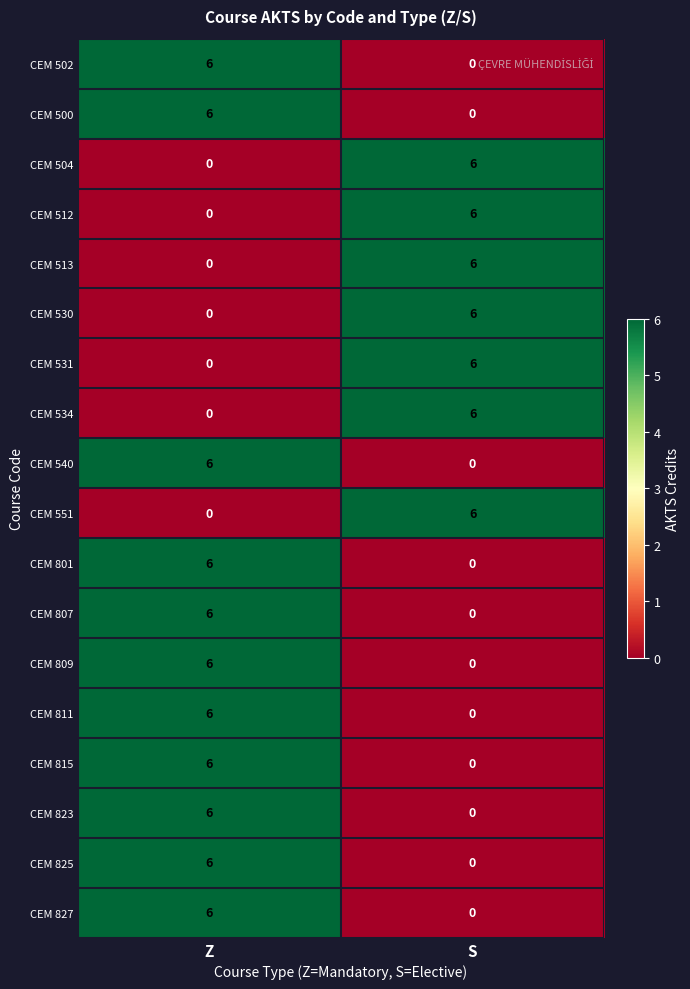

What is the spread (max minus min) of values at Z?

6